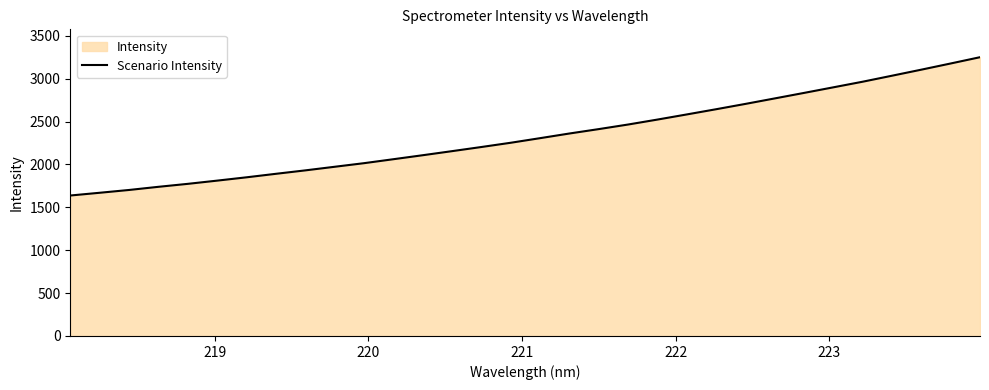

What is the value of the 17th point from the left?

2306.6